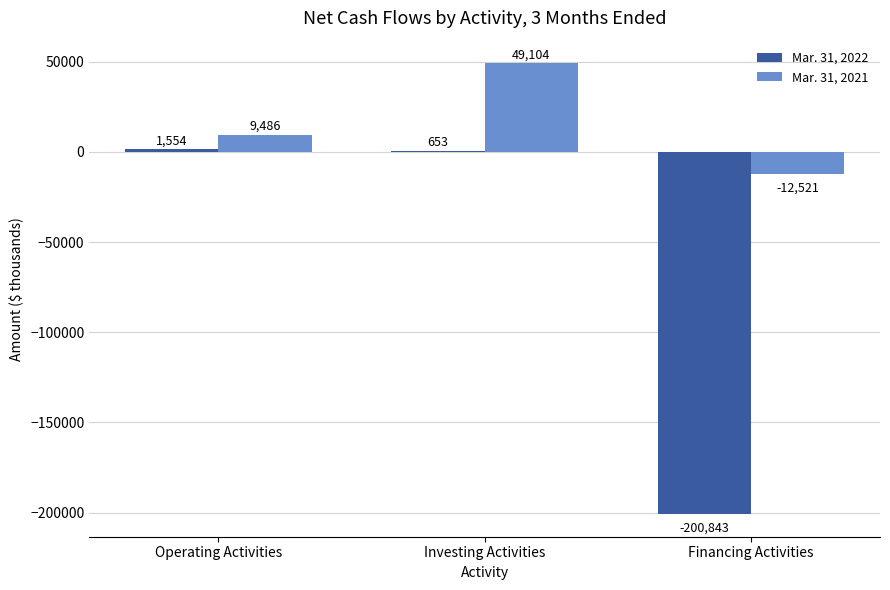

The Mar. 31, 2021 series shows 9486 at Operating Activities. True or false?

True